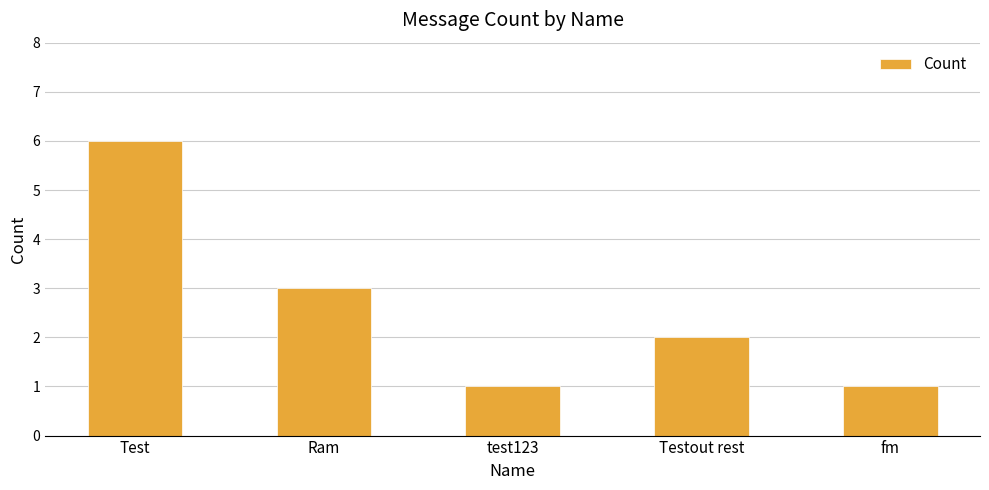

Which label corresponds to the largest value in the chart?

Test